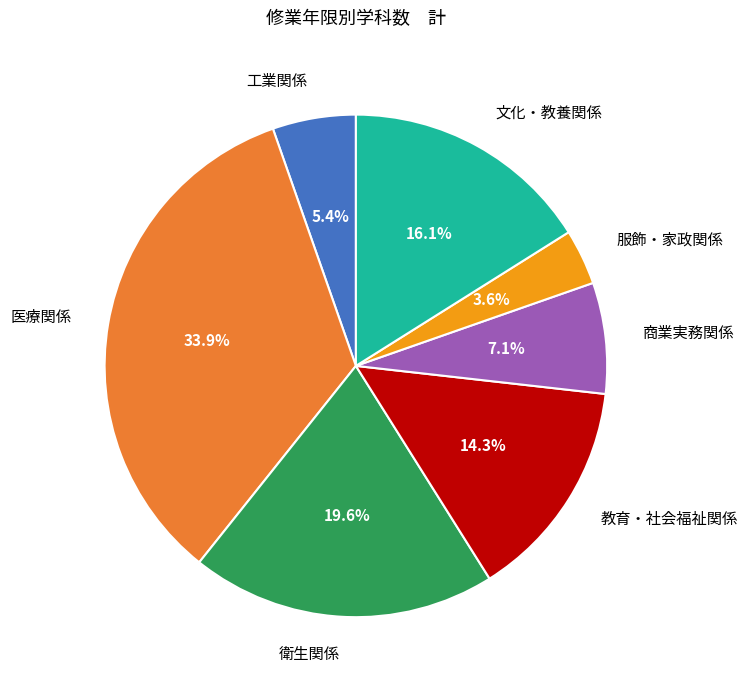

To the nearest percent, what percentage of the pie is 工業関係?

5%